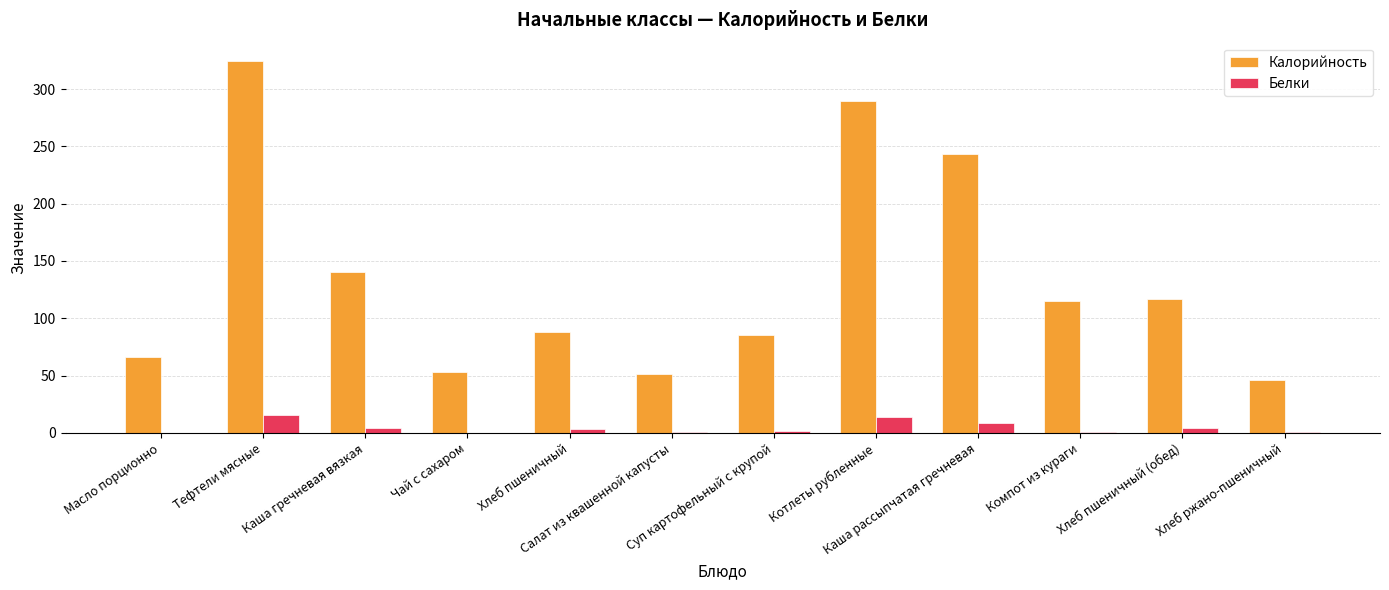

Count the number of data series in this chart.

2